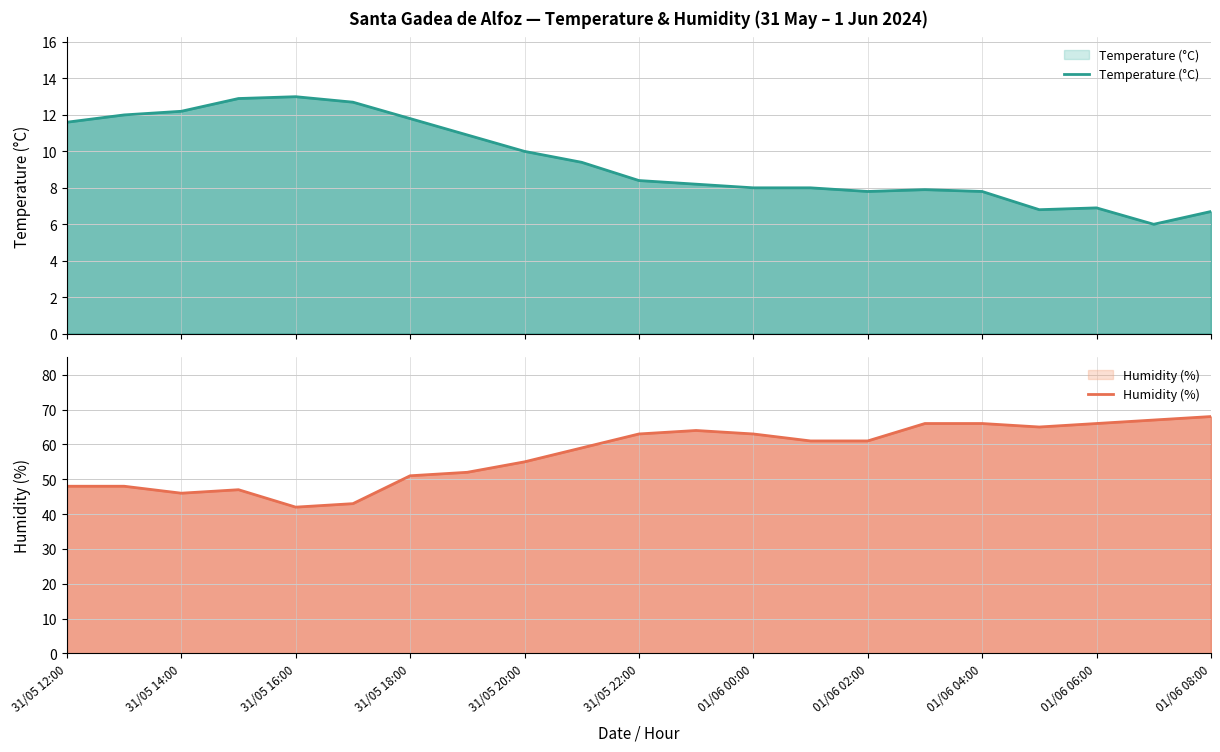

What are all the series names shown in the legend?

Temperature (°C), Humidity (%)